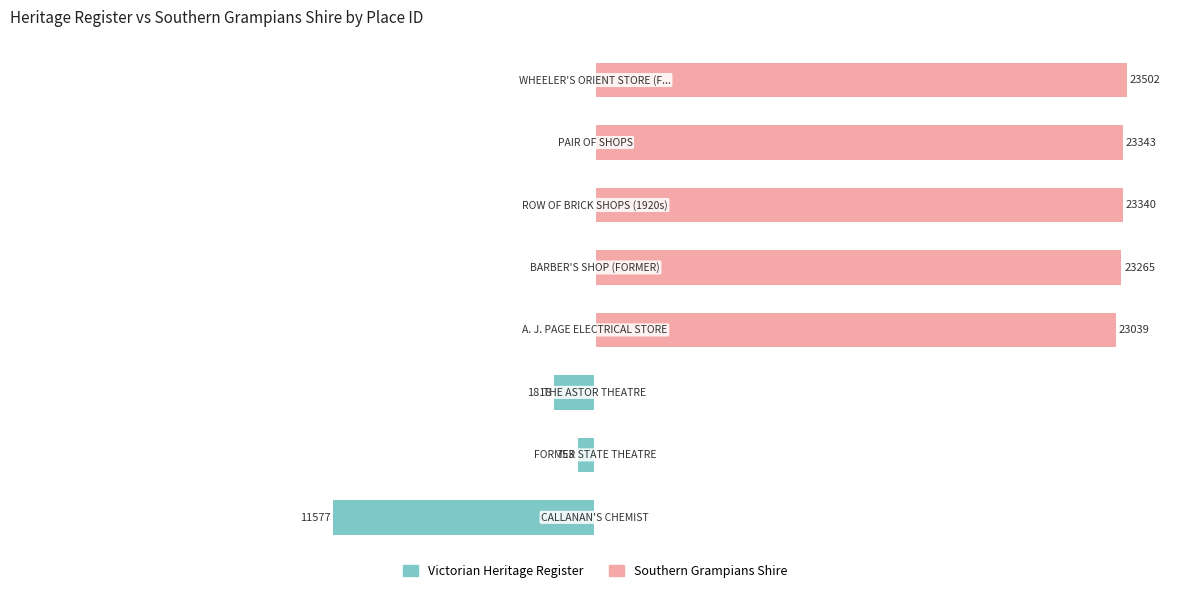

Reading right to left, what are all the values shown in this chart?

Victorian Heritage Register: 50=0.0	25=0.0	0=0.0	−25=0.0	−50=0.0	−75=-7.7	−100=-3.2	−125=-49.3
Southern Grampians Shire: 50=100.0	25=99.3	0=99.3	−25=99.0	−50=98.0	−75=0.0	−100=0.0	−125=0.0